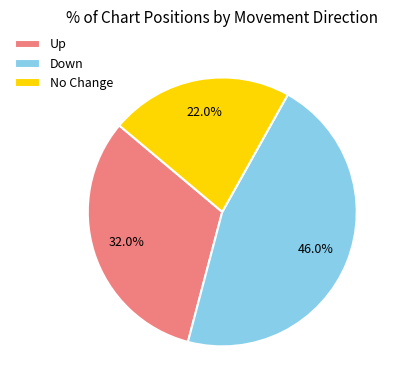

Which slice is the largest?

Down